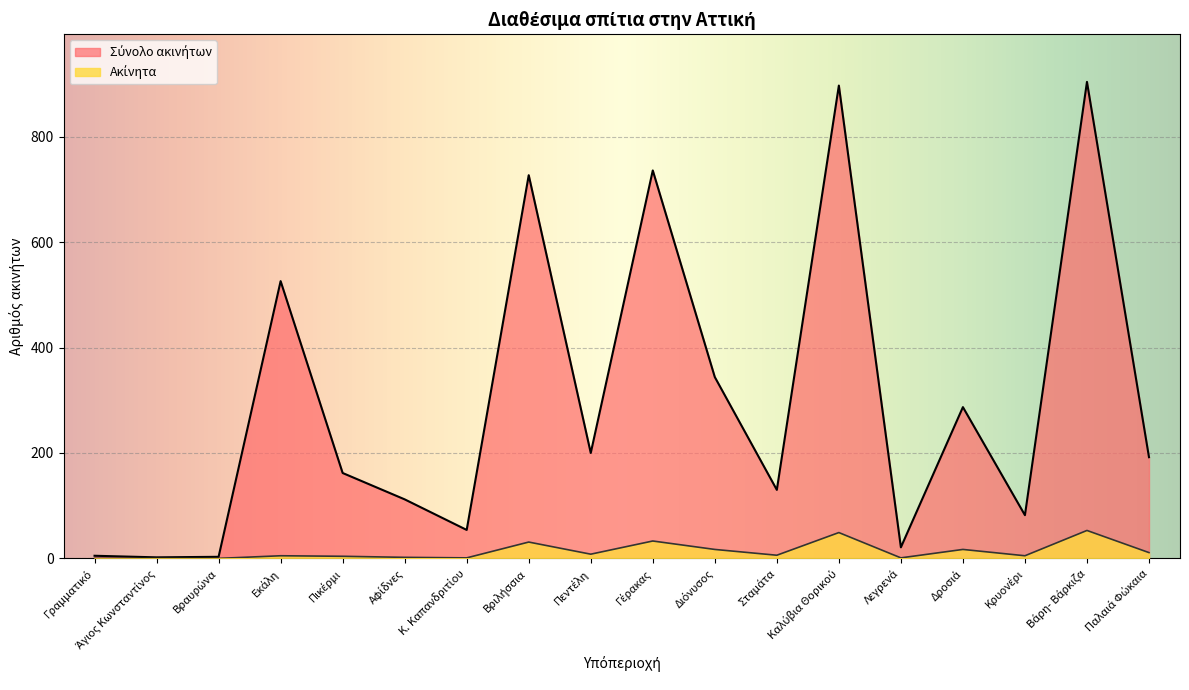

Where is Ακίνητα nearest to the value 26?

Βριλήσσια